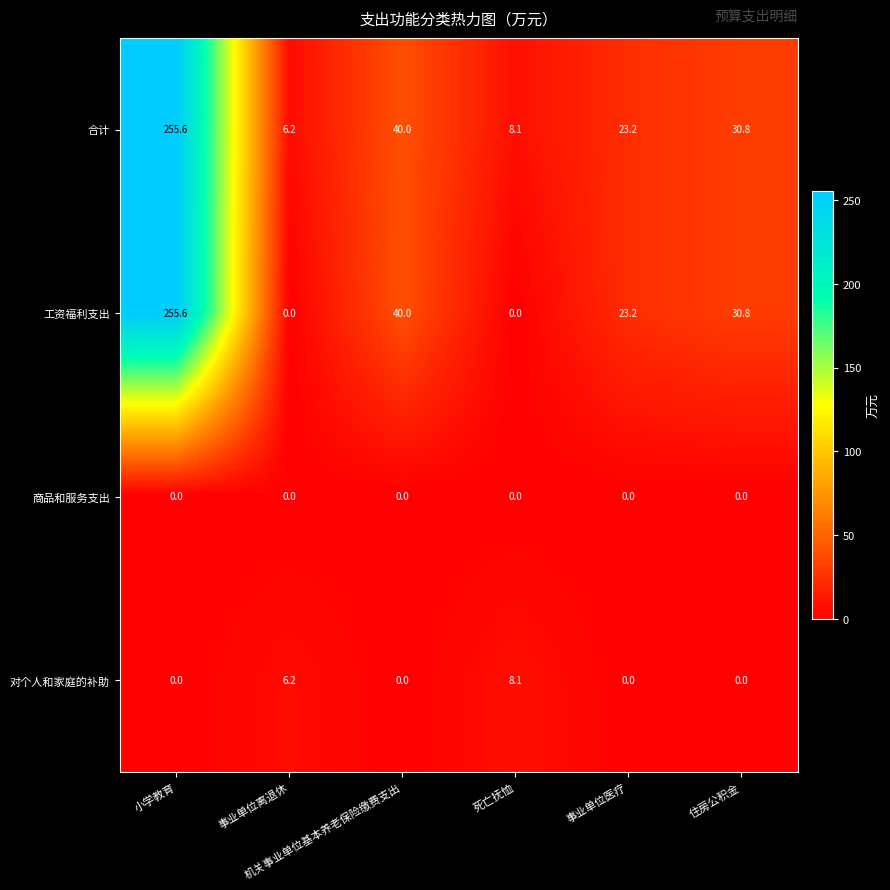

At which category is the sum across all series the highest?

小学教育